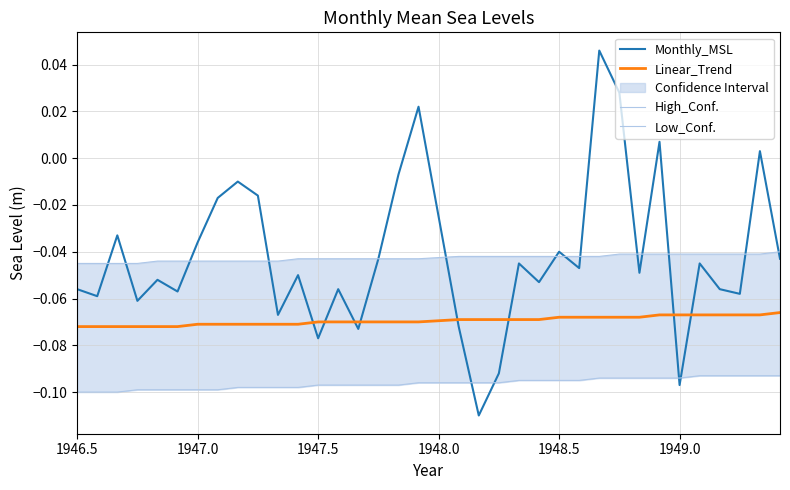

True or false: Linear_Trend and Monthly_MSL cross at least once.

True